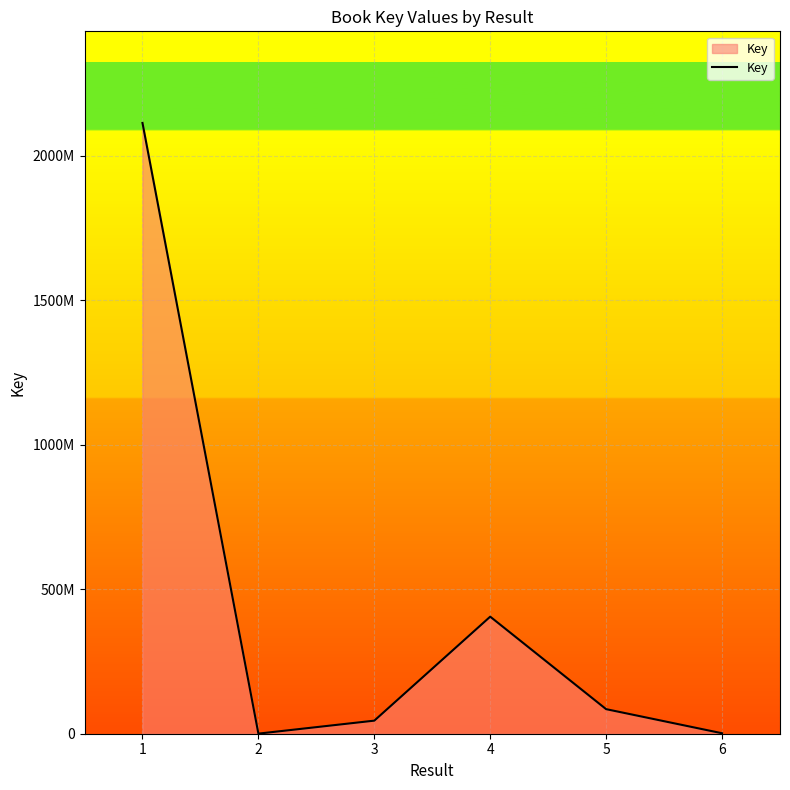

What is the value of the 2nd point from the left?

335681